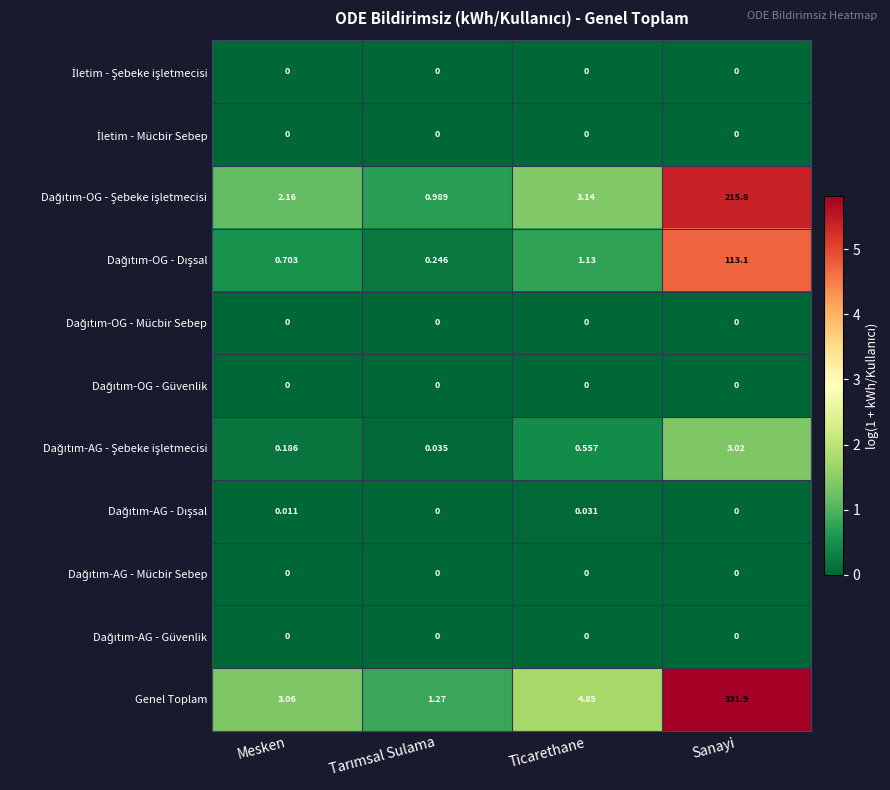

Which series changed the most between Ticarethane and Sanayi?

Genel Toplam